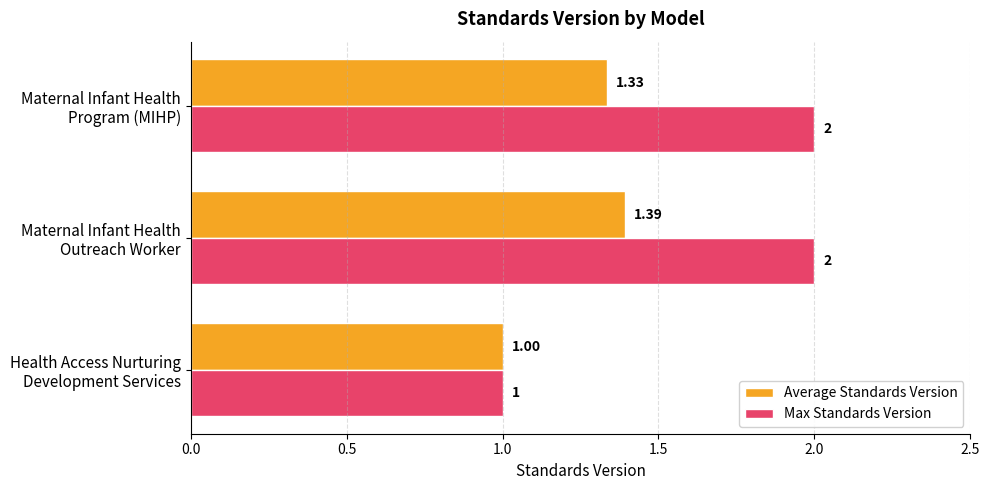

List the series in order of their peak value, lowest first.

Average Standards Version, Max Standards Version